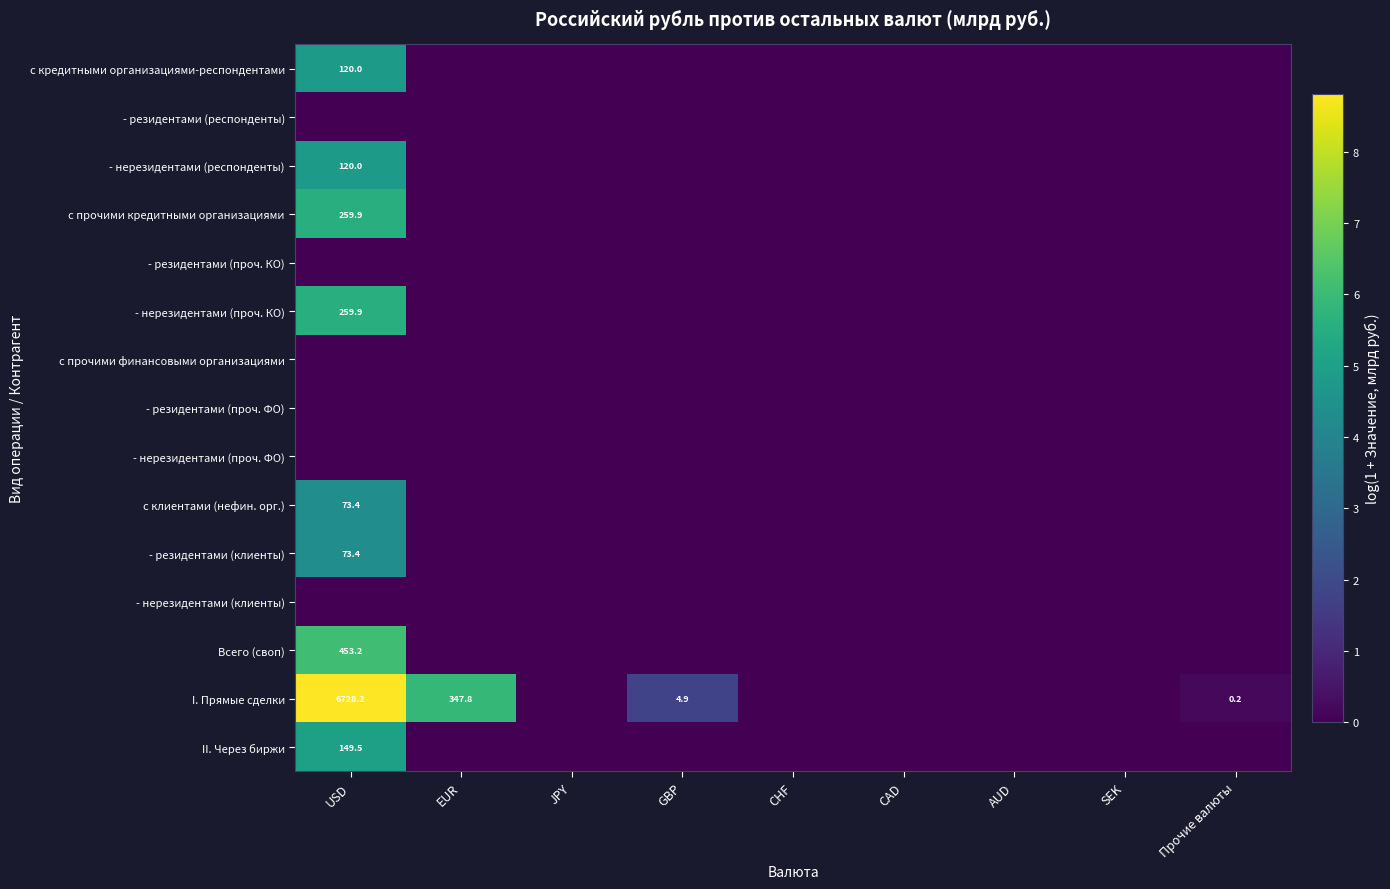

Count the number of categories in the chart.

9